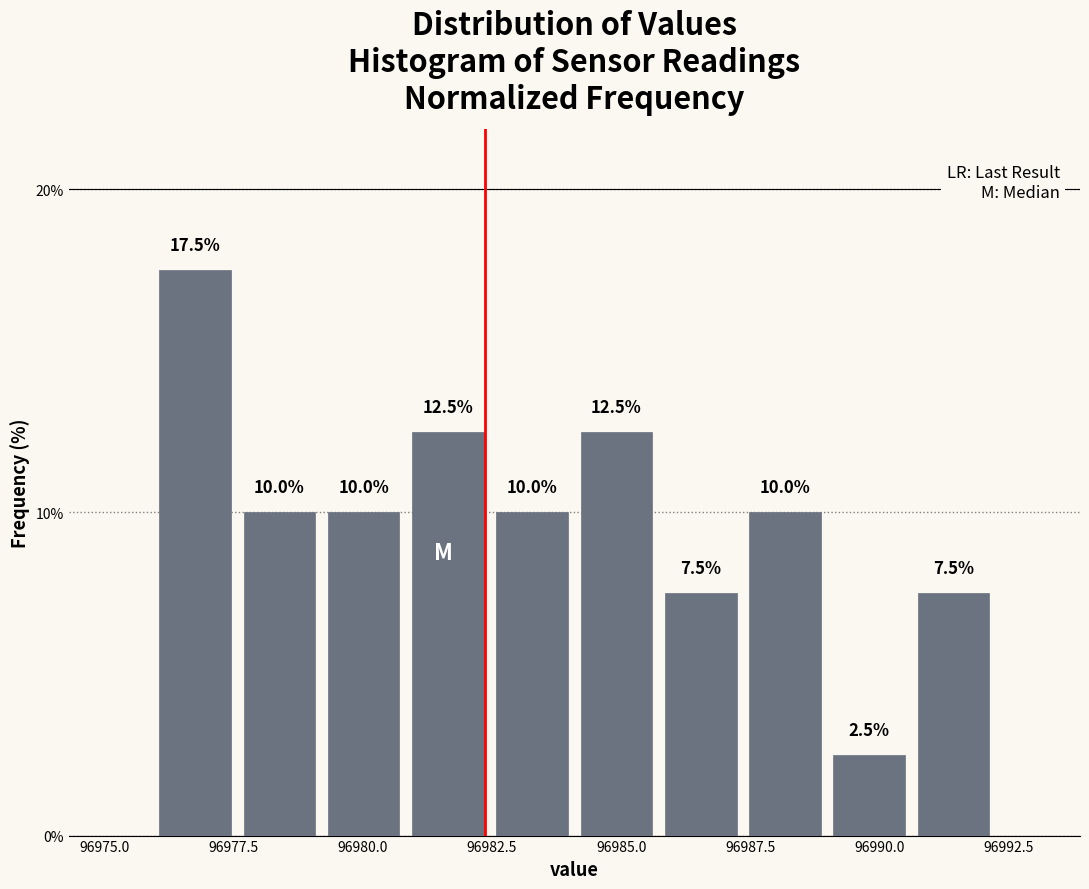

Around what value on the x-axis is the tallest bar? Give the approximate position of its centre, as read against the axis.

96977.0